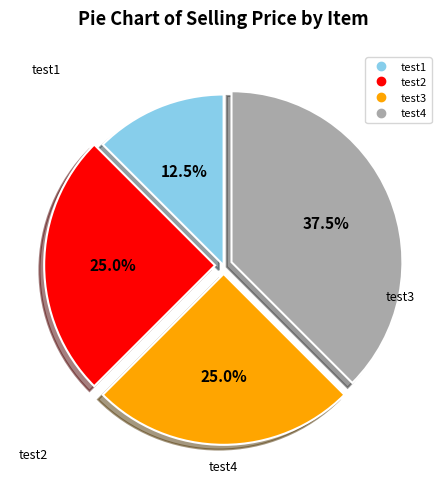

Combined, do test2 and test1 account for over 50%?

No